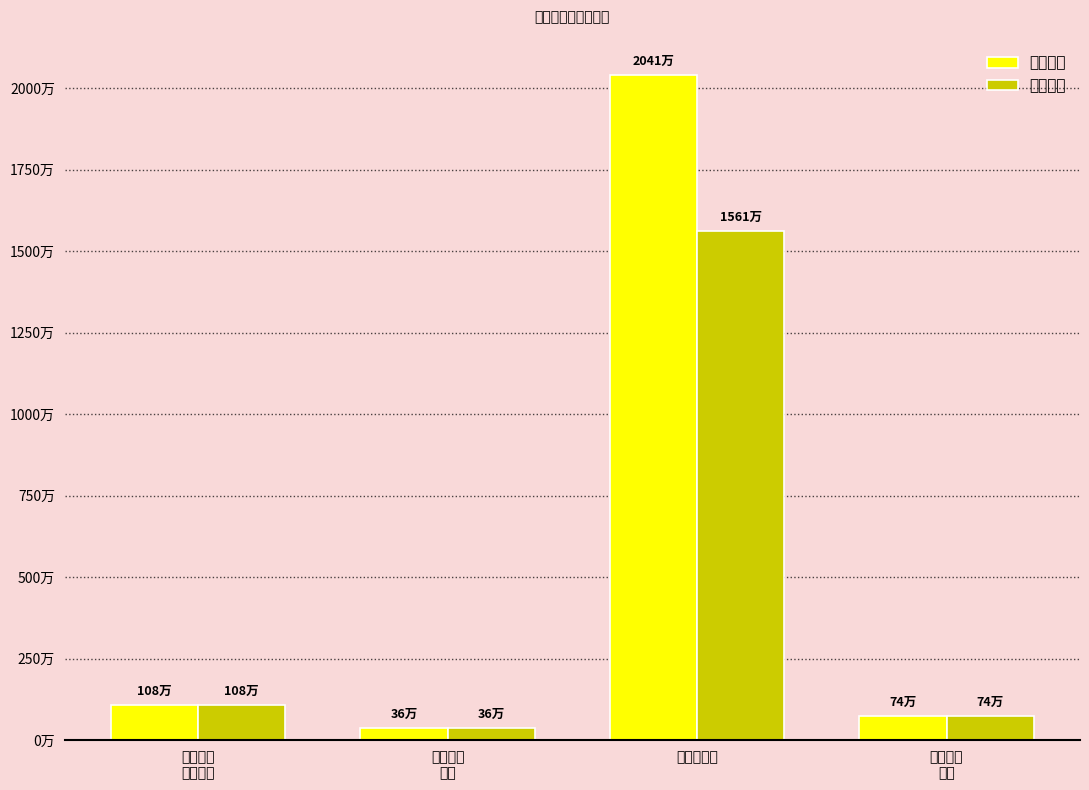

Are the bars grouped side by side (vs. stacked)?

Yes